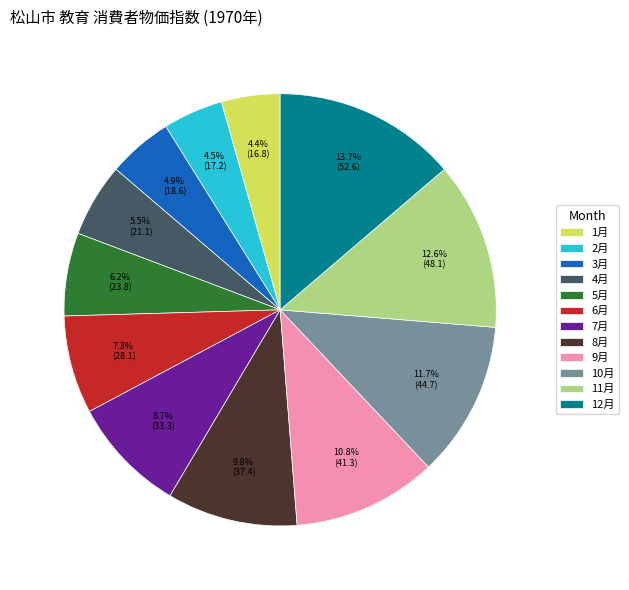

Count the number of slices in the pie.

12